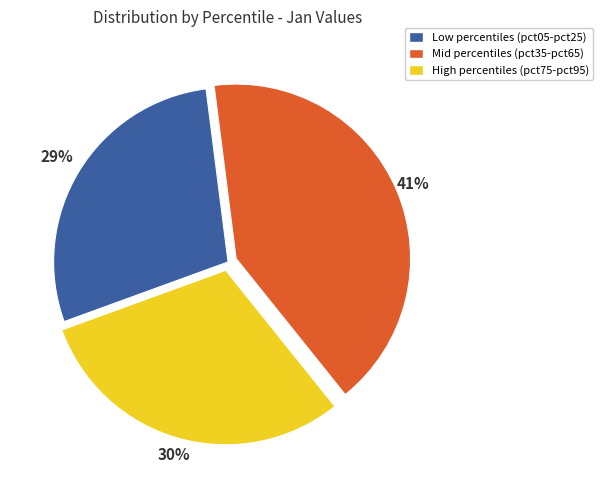

Is it true that Mid percentiles (pct35-pct65) is 35% of the pie?

False